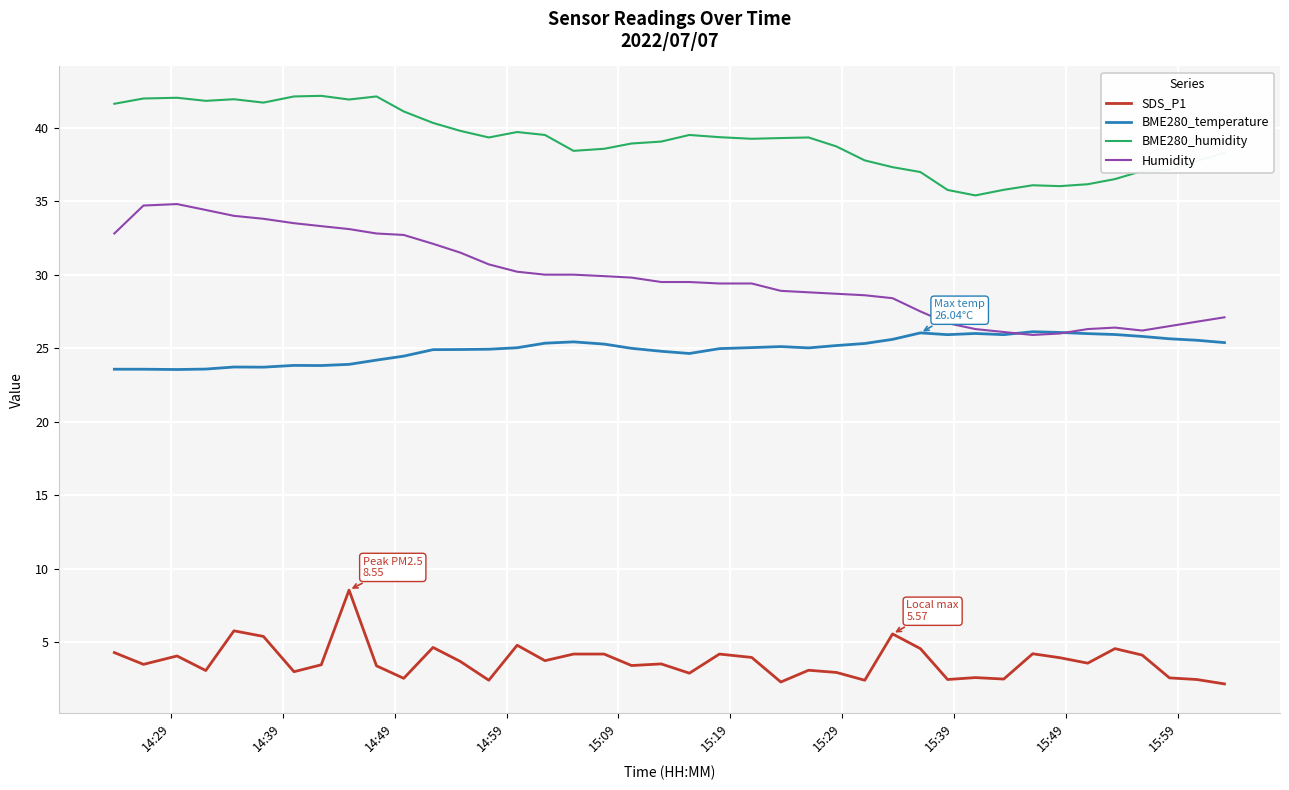

Which series has the largest total across all categories?

BME280_humidity